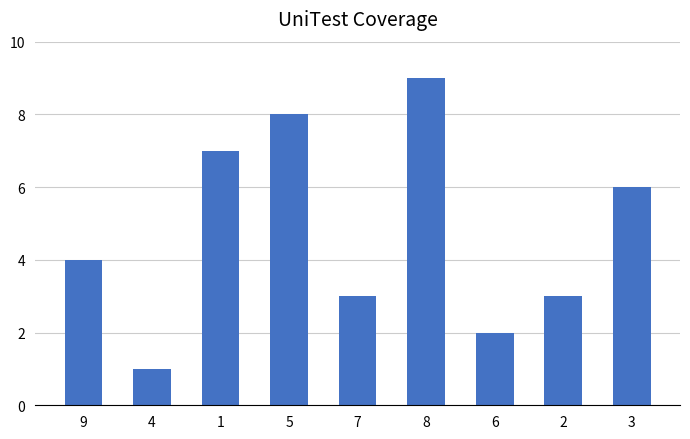

True or false: the data shows 1 at 9.

False